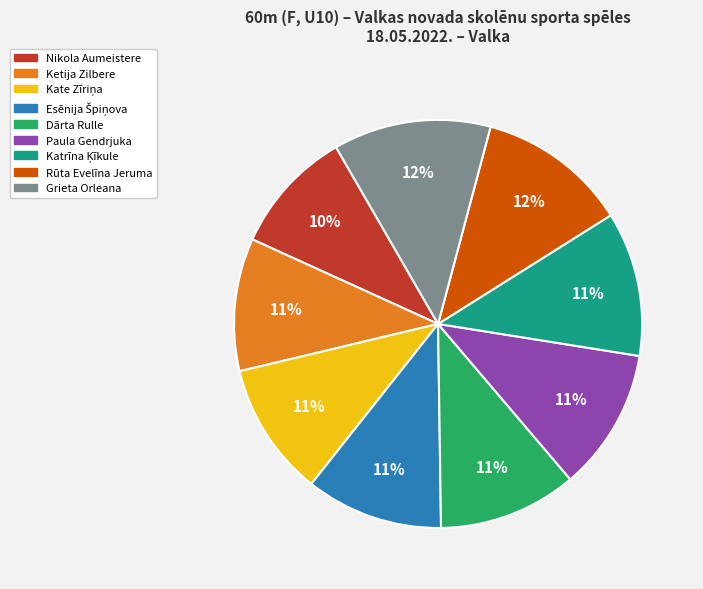

True or false: Paula Gendrjuka accounts for 11% of the total.

True